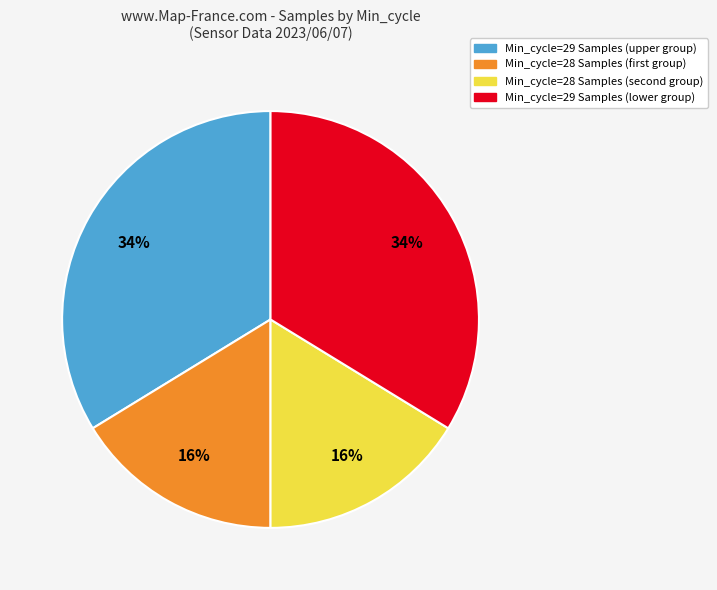

Is there a majority slice in this chart?

No